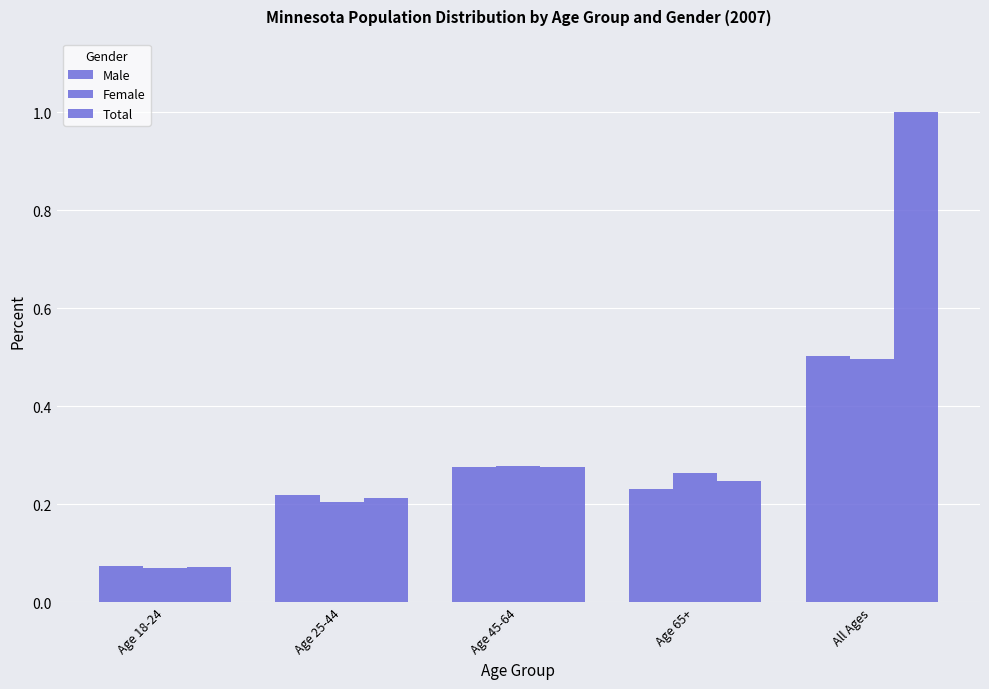

What is the value of the Female bar at the 2nd from the left?

0.2